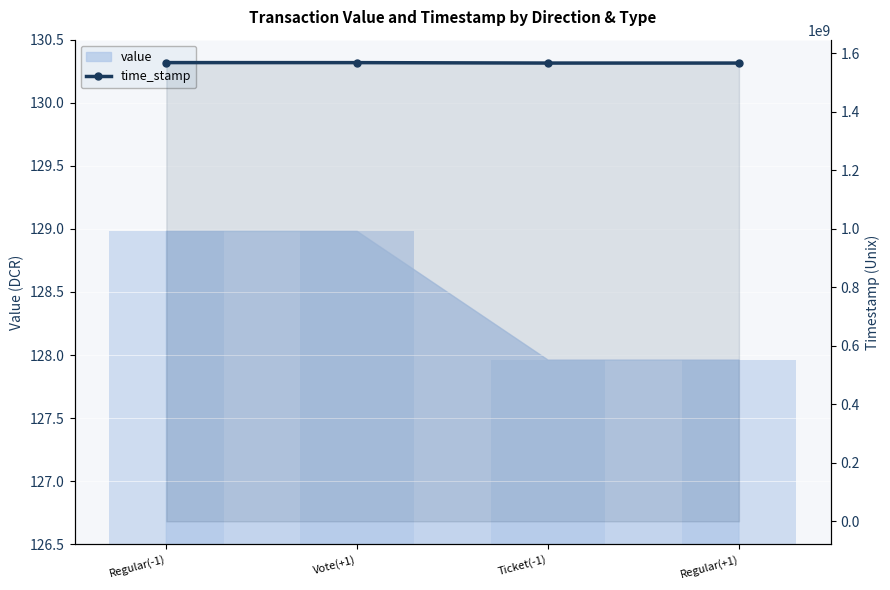

Between Regular(-1) and Vote(+1), which is larger?

Regular(-1)